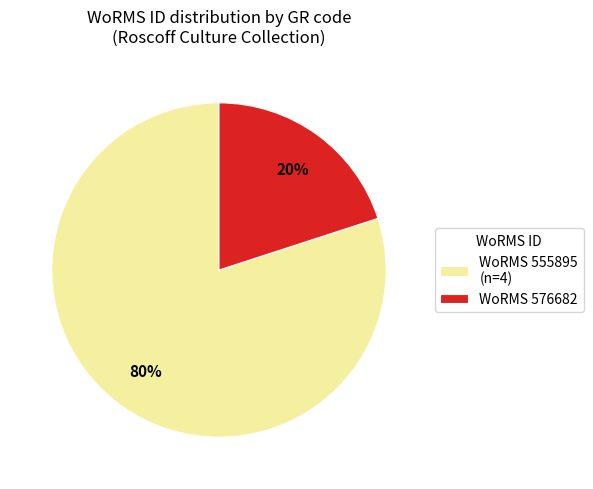

How many slices are in this pie chart?

2